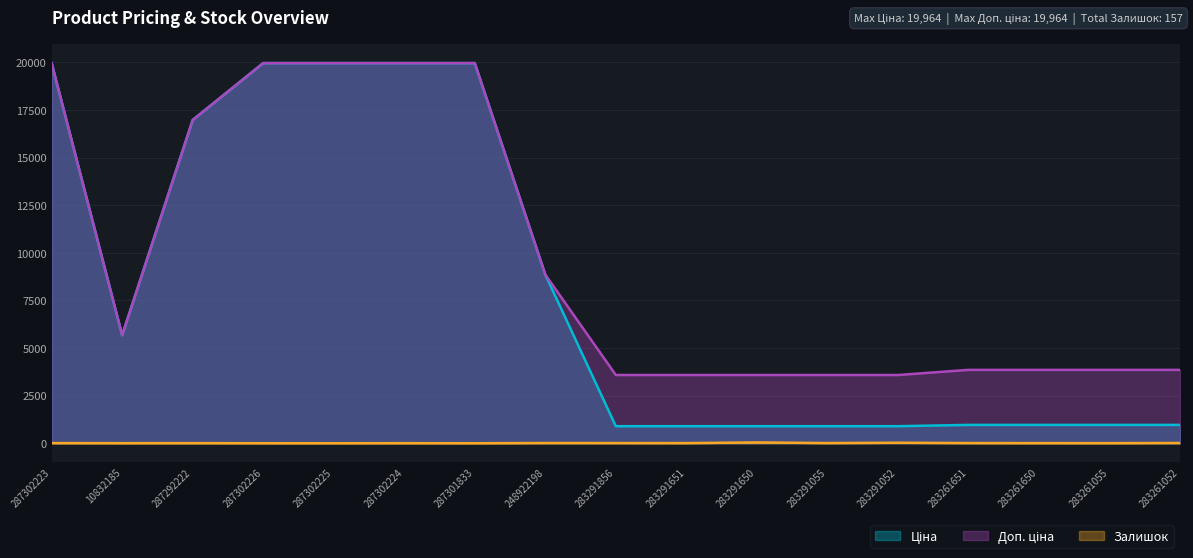

Where is Ціна nearest to the value 10430?

248922198